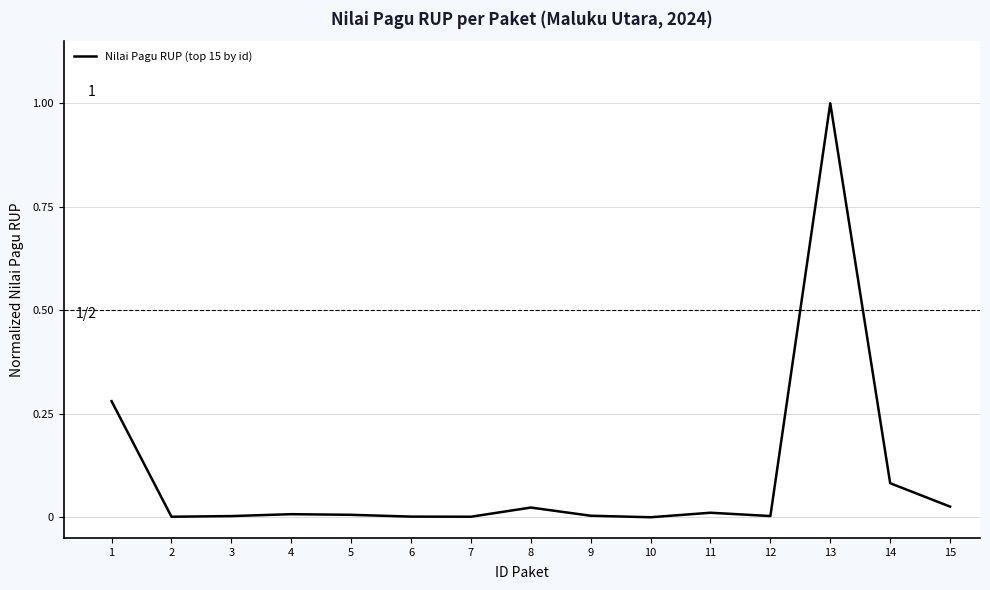

How many categories are shown in the chart?

15